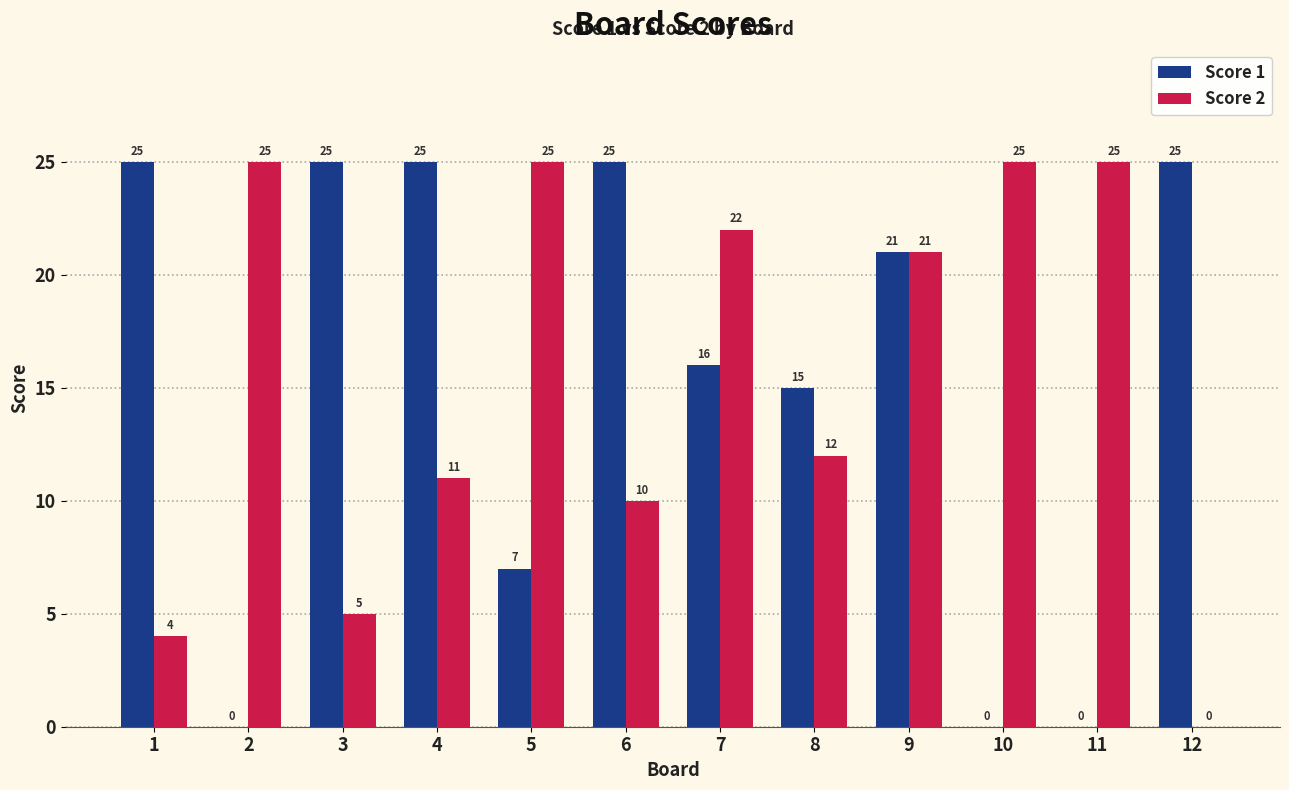

What is the total value across all series at 1?

29